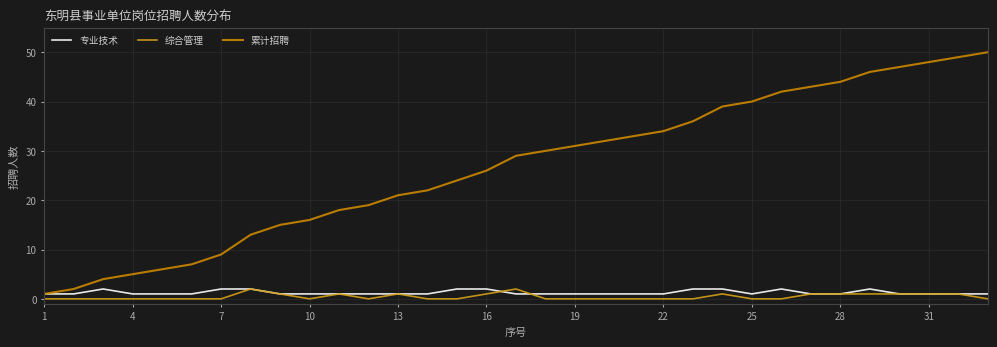

What is the sum of all 专业技术 values?

42